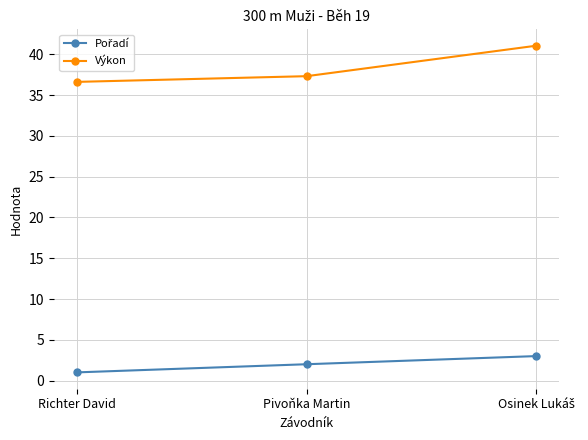

What is the smallest value displayed?

1.0